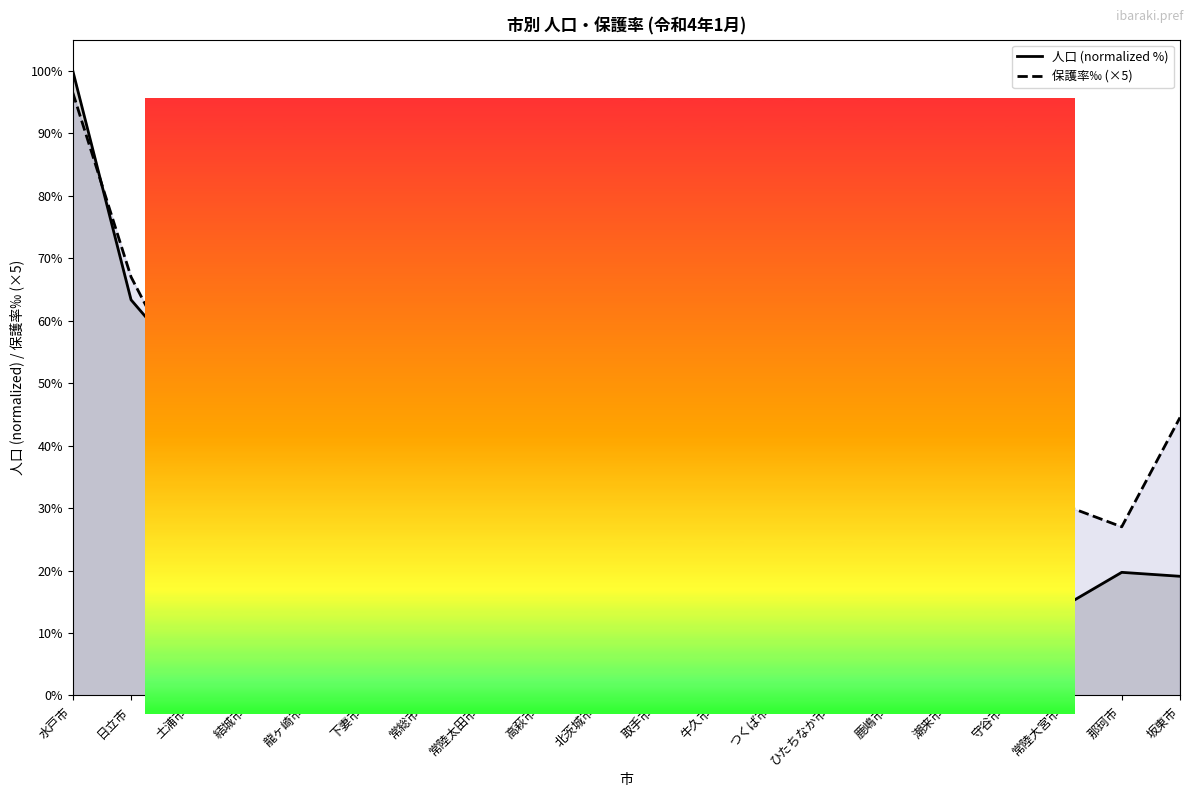

What is the value of the 人口 (normalized %) point at the 8th from the left?

17.6